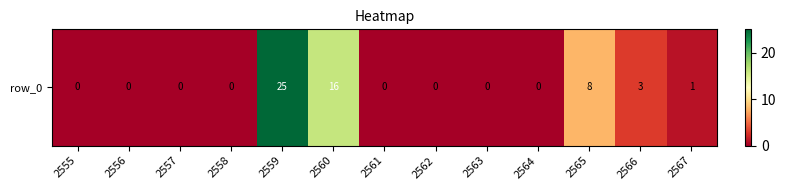

What is the change in value from 2556 to 2559?

+25